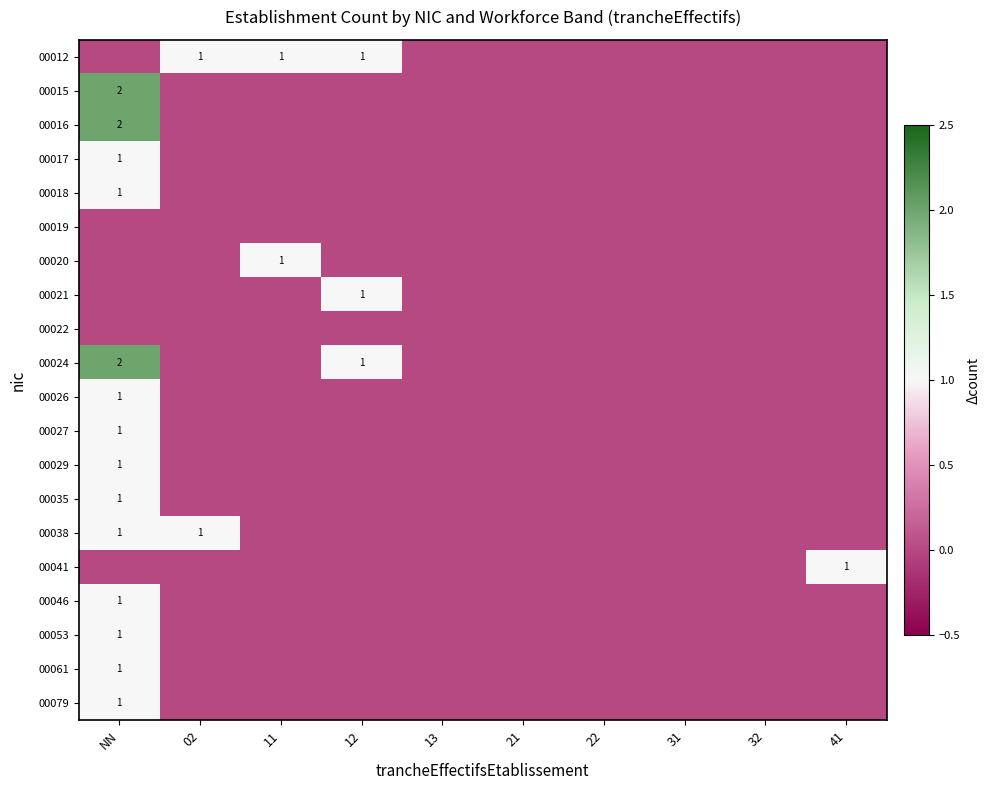

Between 22 and 31, which is larger?

22